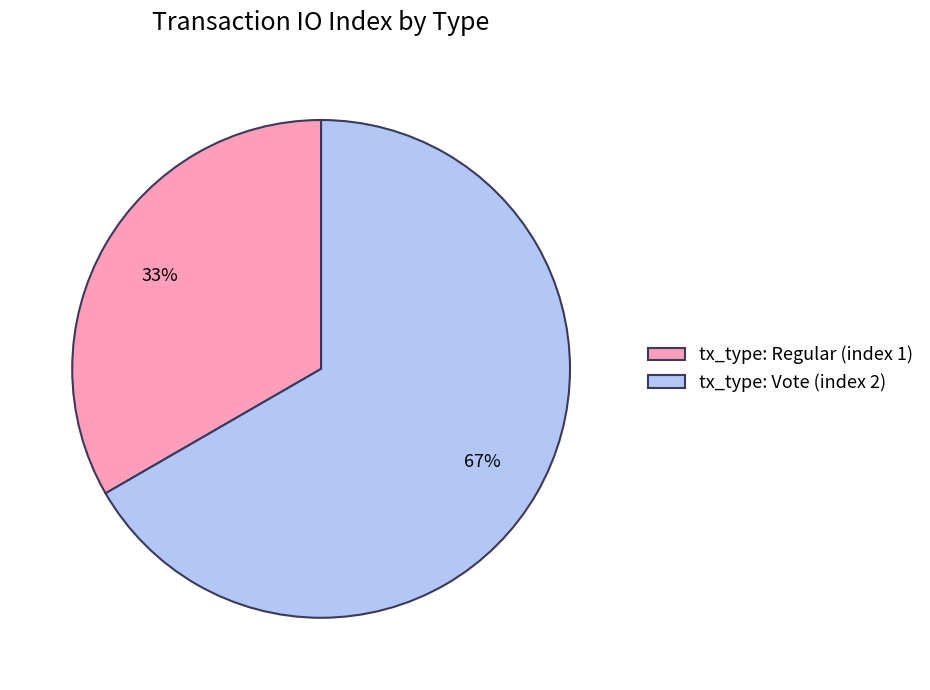

Which slice is the largest?

tx_type: Vote (index 2)